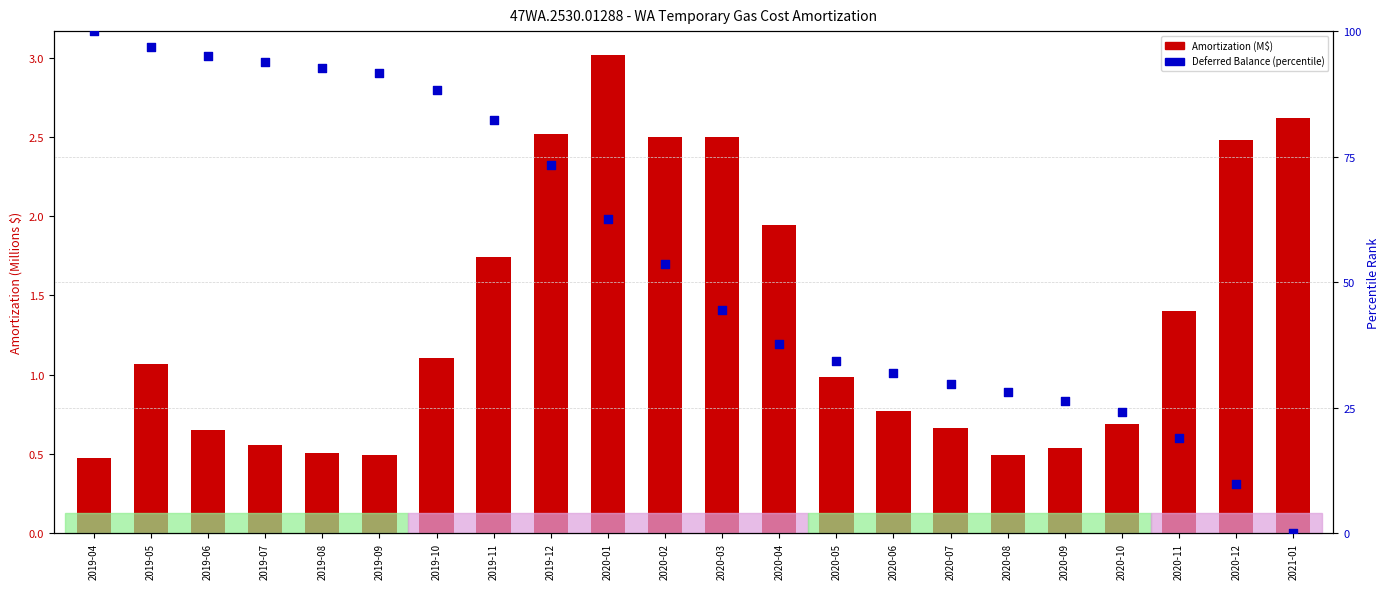

Which series has the largest Y range (max minus min)?

Deferred Balance (percentile)